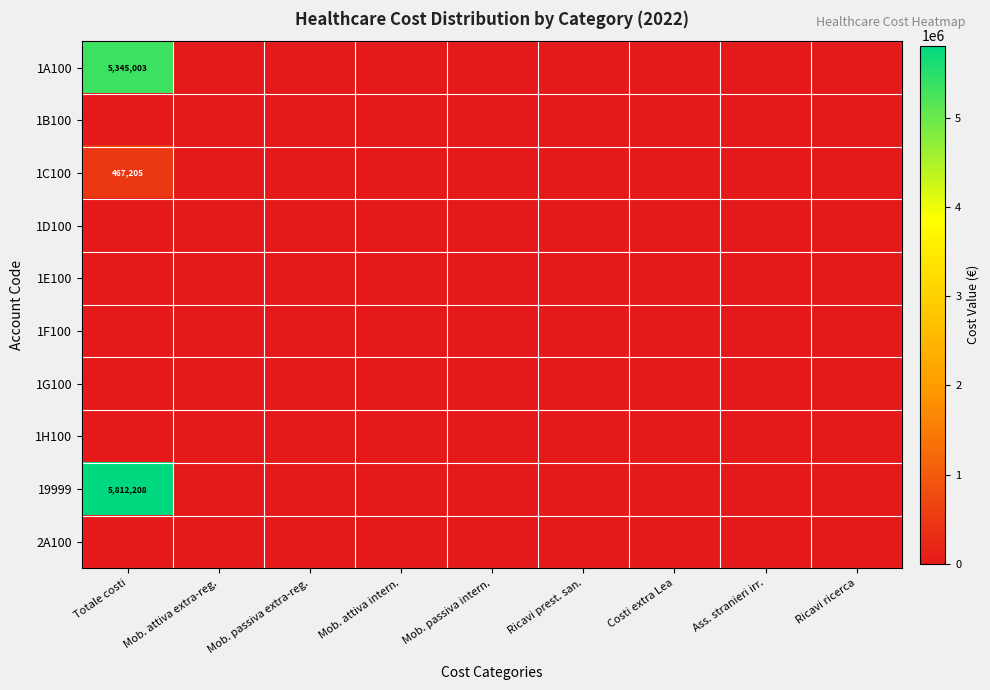

How many distinct data groups are displayed?

10